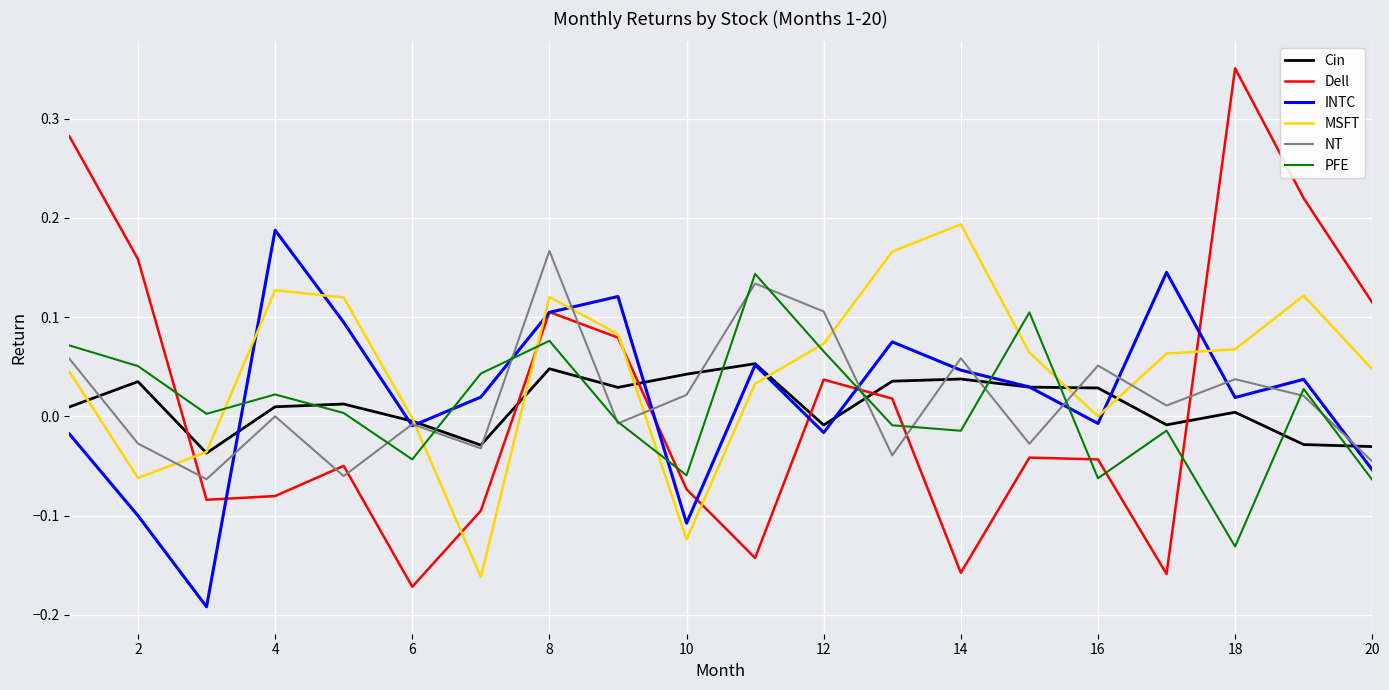

Which series has the largest total across all categories?

MSFT